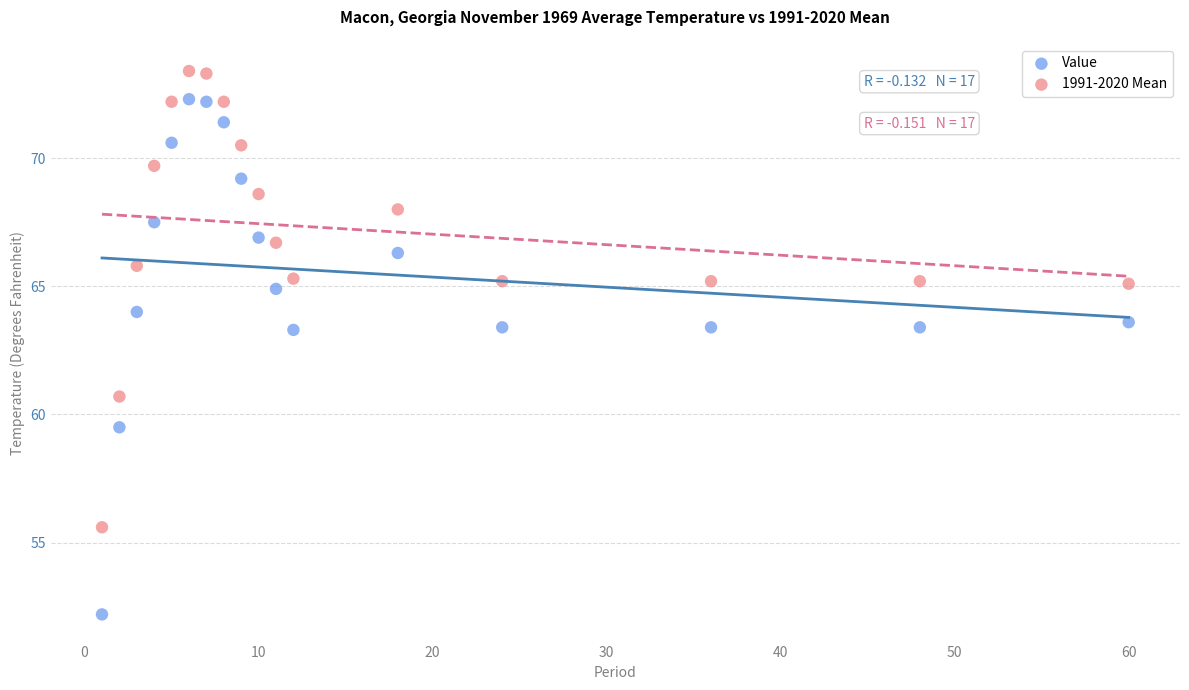

Across all data points, what is the range of X values (max minus min)?

59.0